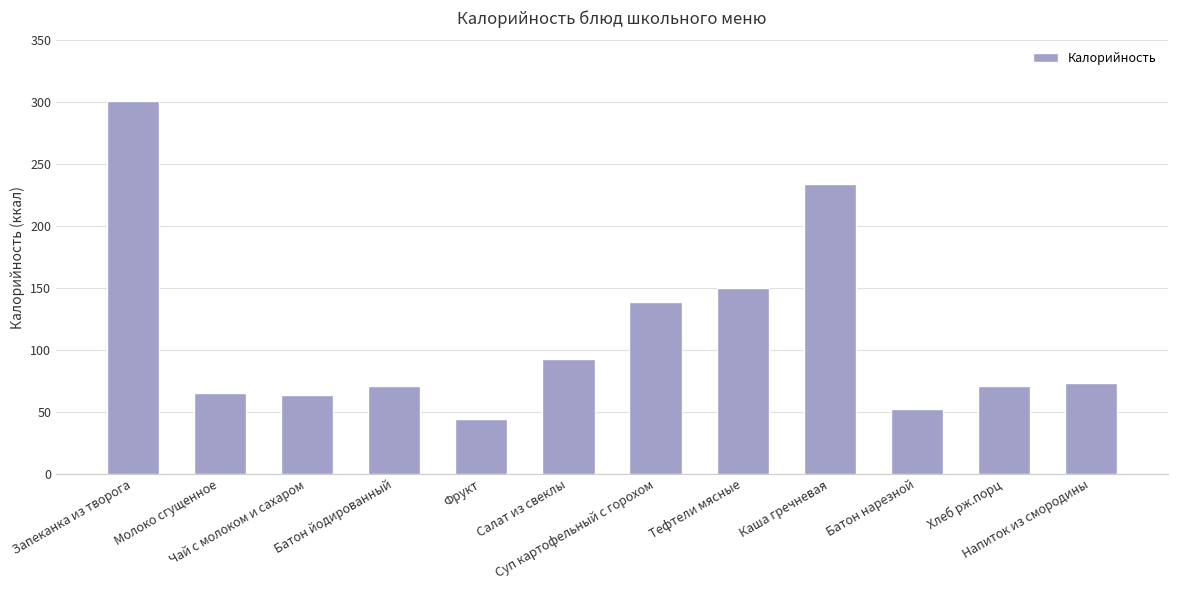

Read the value at Суп картофельный с горохом.

138.7